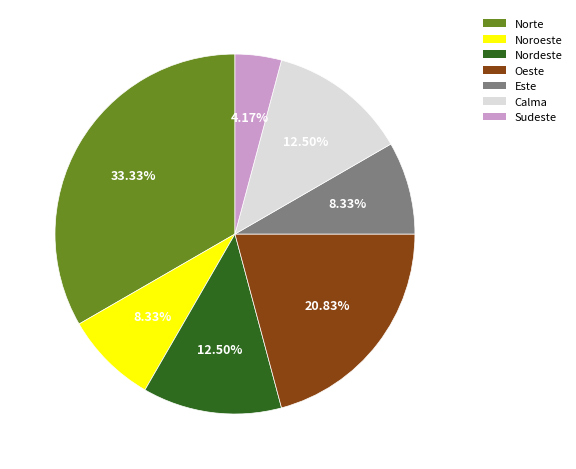

The Oeste slice represents 7% of the pie. True or false?

False